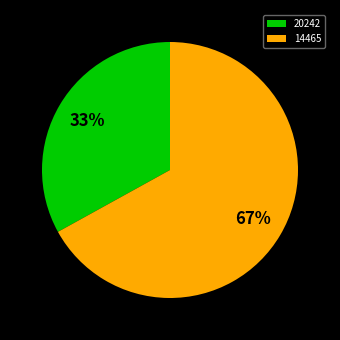

True or false: 20242 accounts for 33% of the total.

True